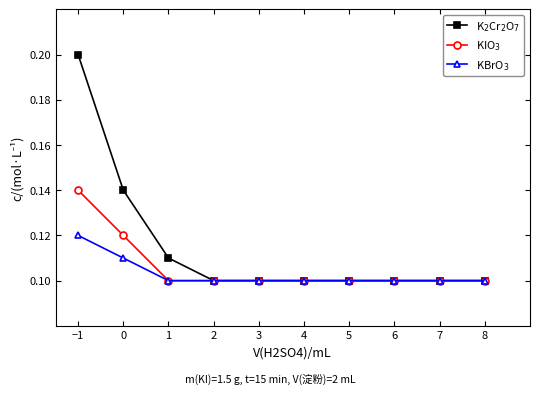

What position from the right is 0?

9